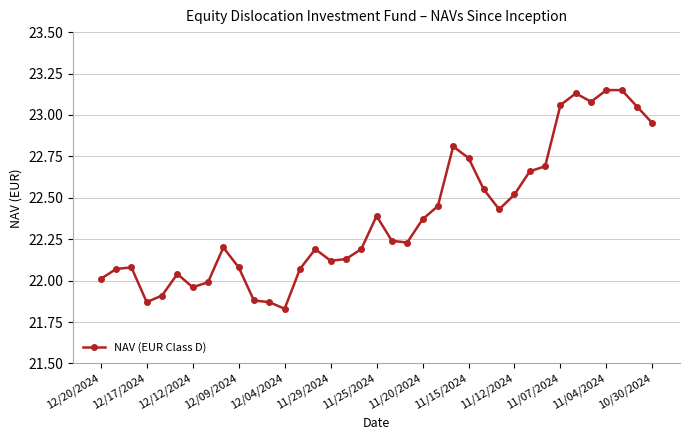

True or false: there are more than 2 points higher than both neighbors.

True